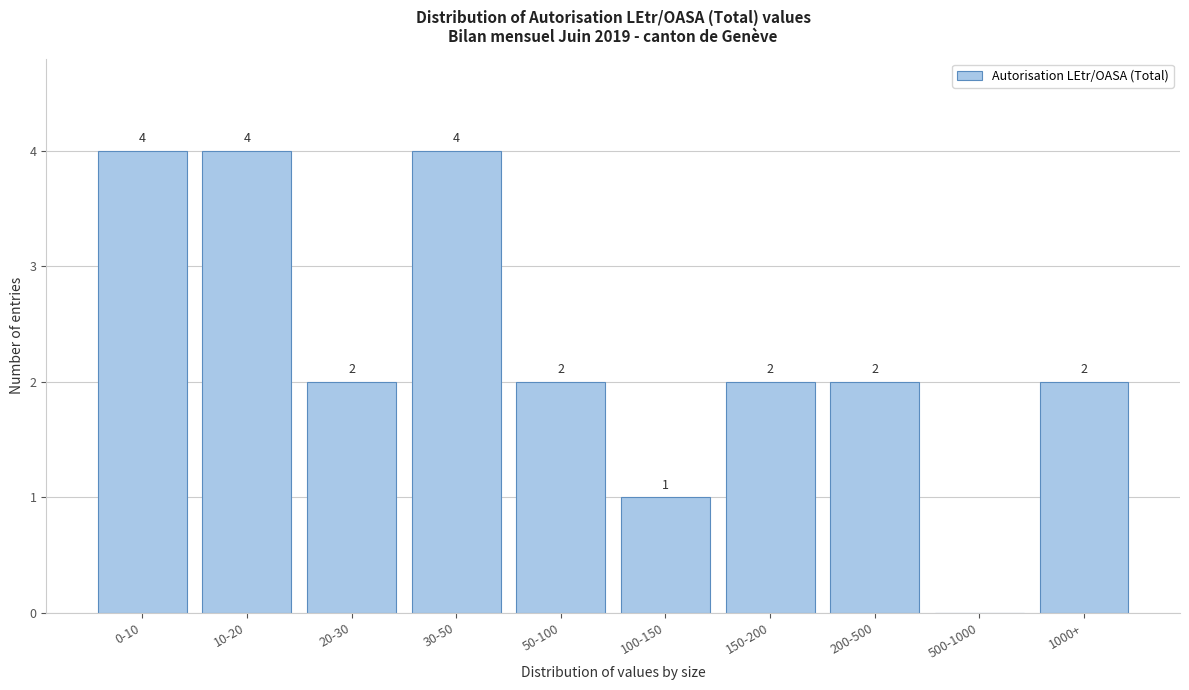

Reading left to right, extract all data points from this chart.

0-10=4	10-20=4	20-30=2	30-50=4	50-100=2	100-150=1	150-200=2	200-500=2	500-1000=0	1000+=2